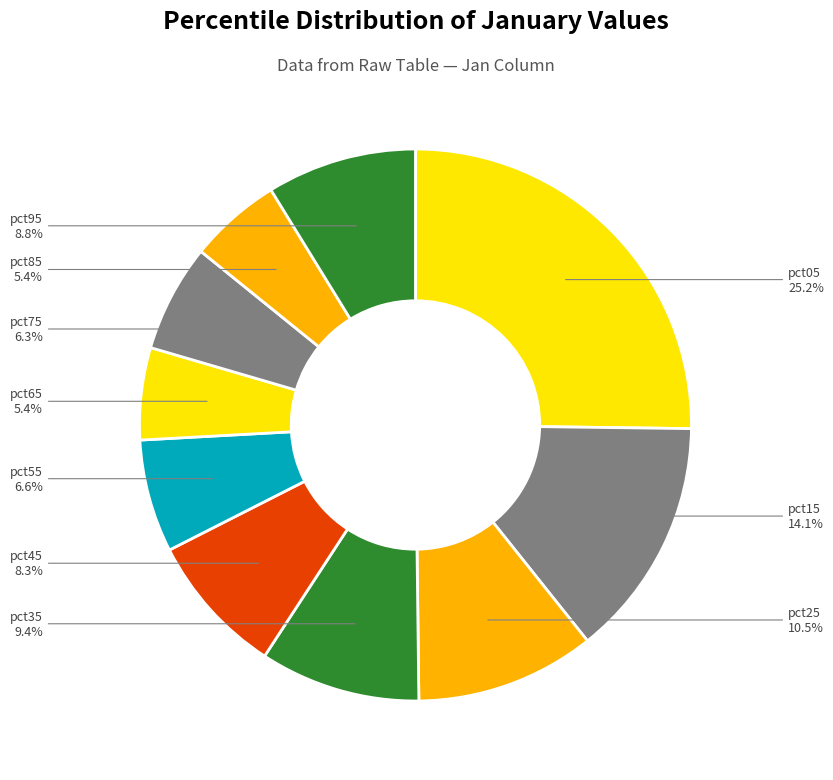

How many segments does this pie chart have?

10